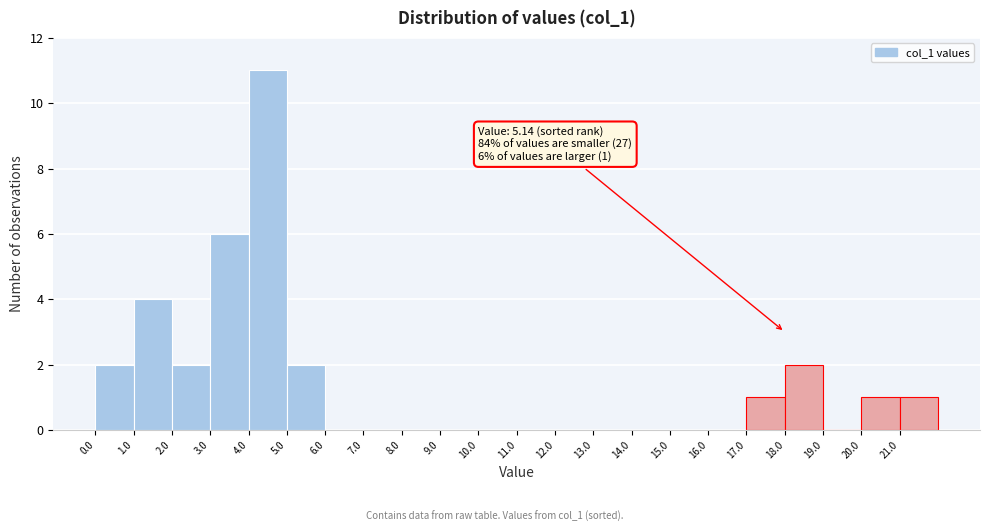

Which range on the x-axis has the tallest bar?

4 to 5